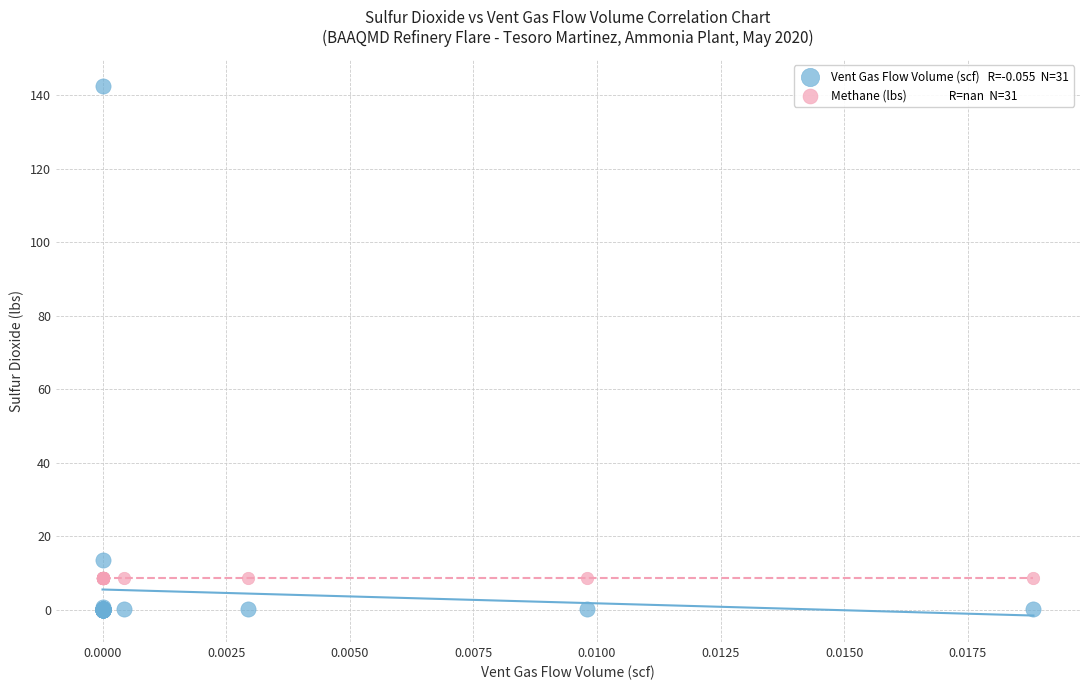

Across all series, what Y value is closest to 71?

13.6